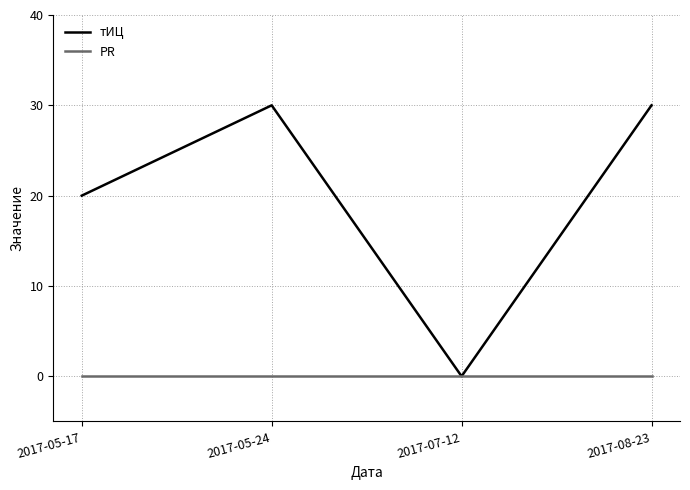

Is it true that тИЦ equals 34 at 2017-05-17?

False